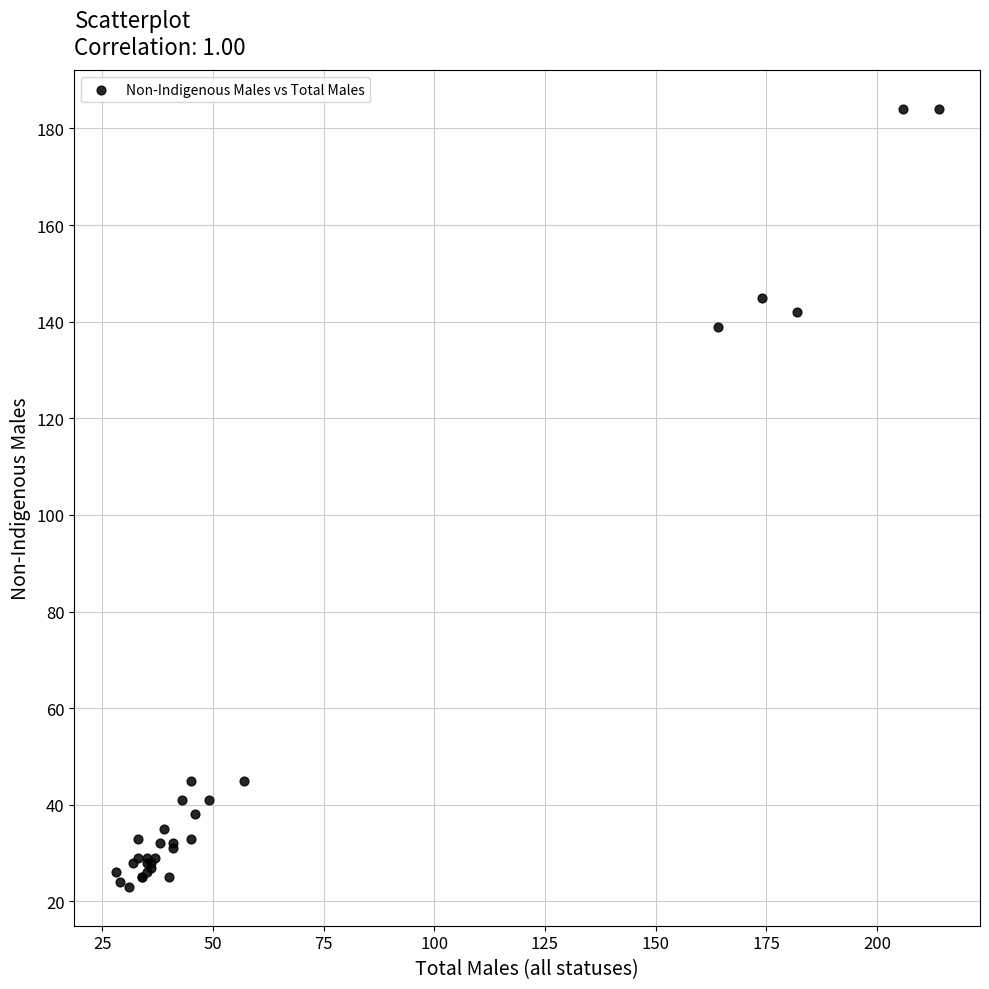

What Y value in the scatter plot is closest to 103?

139